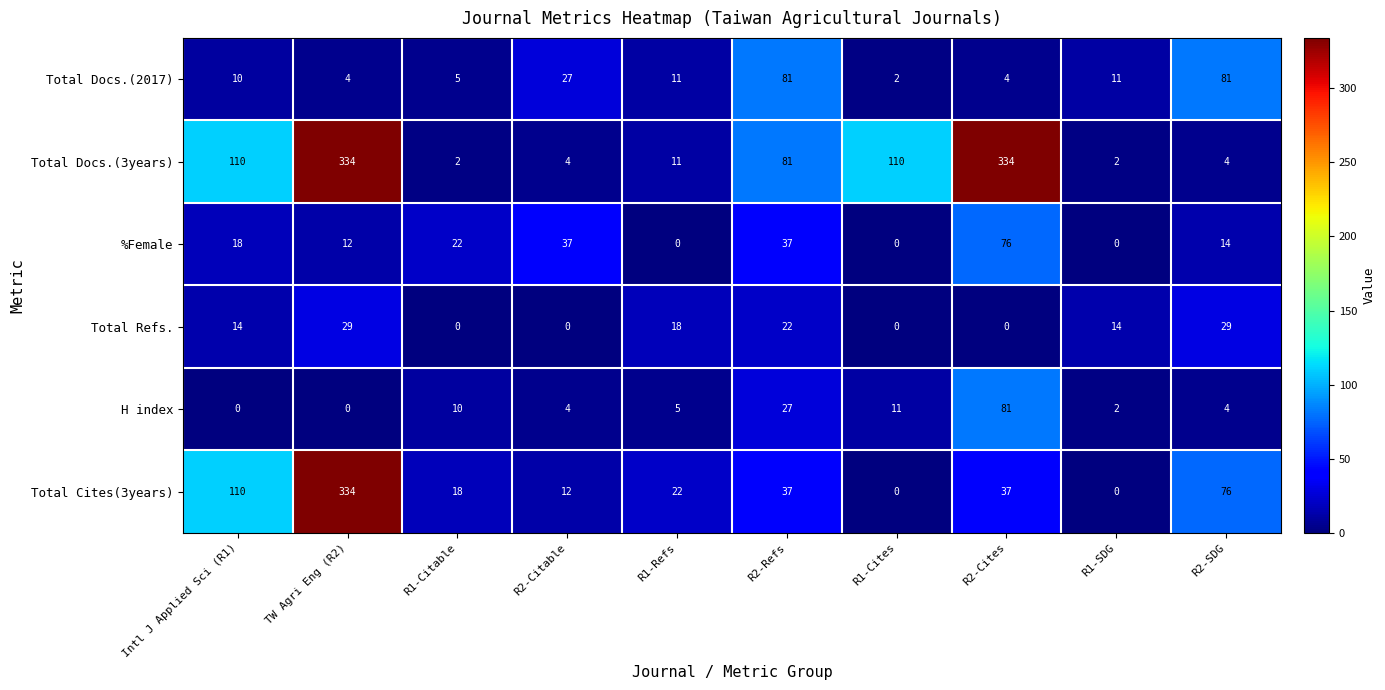

Which category has the highest value in the Total Cites(3years) series?

TW Agri Eng (R2)